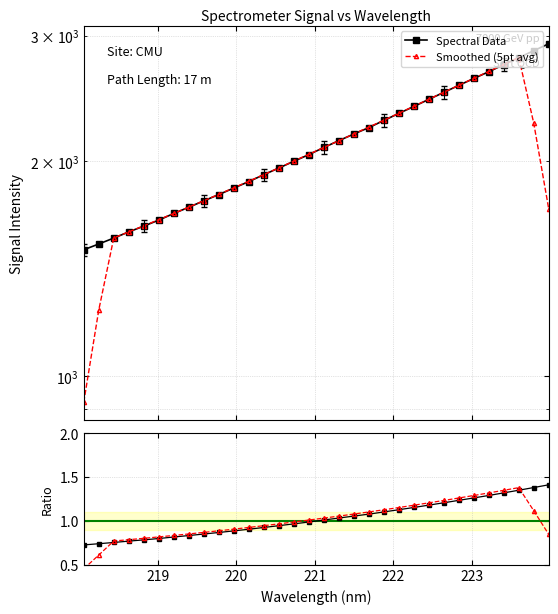

True or false: Spectral Data and Smoothed (5pt avg) cross at least once.

False